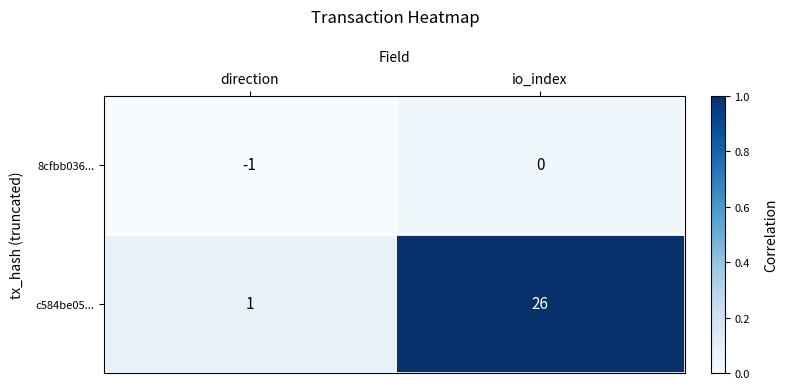

What is the difference between the c584be05... values at io_index and direction?

25